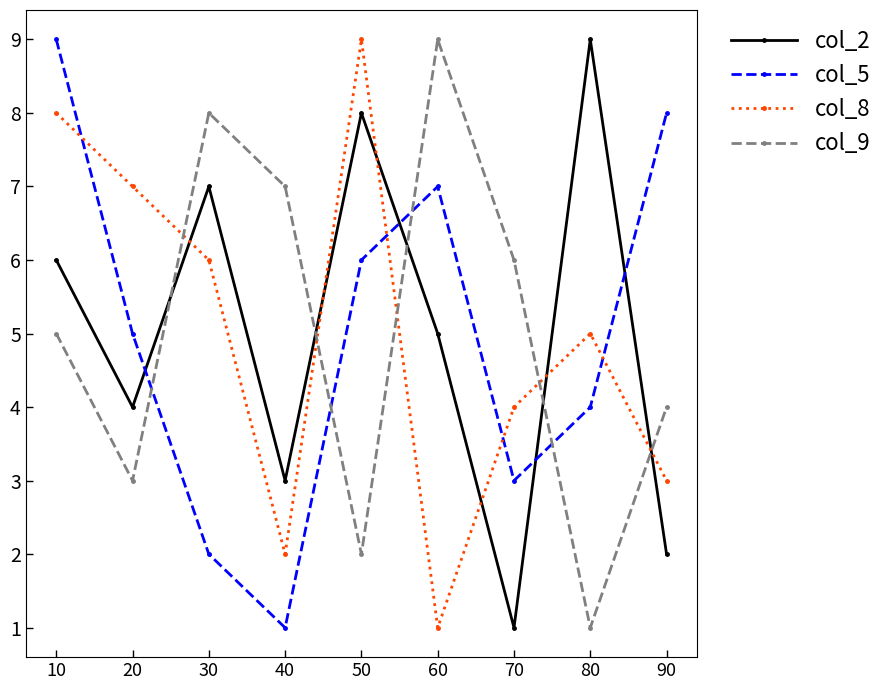

What is the total value across all series at 80?

19